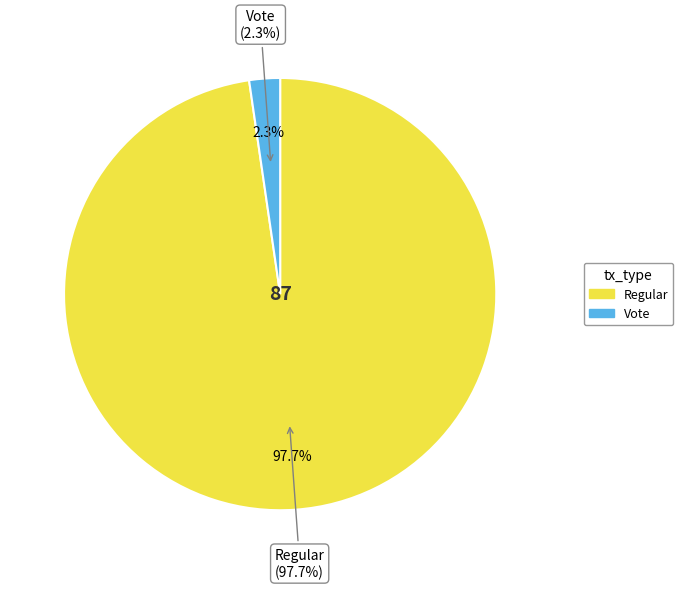

The Vote slice represents 2% of the pie. True or false?

True